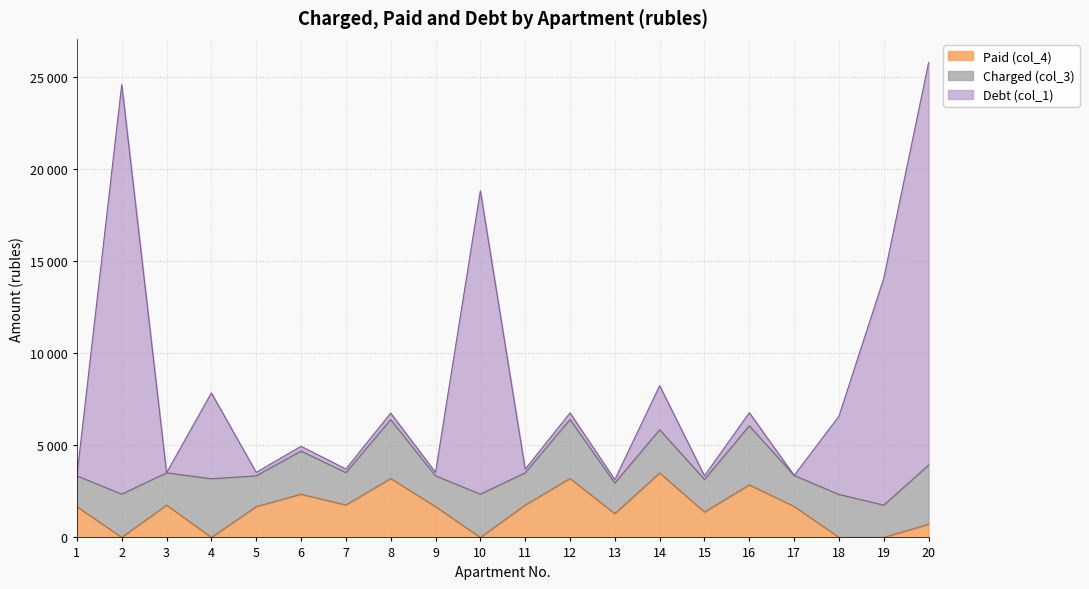

What is the value of the Debt (col_1) point at the 3rd from the left?

3507.3